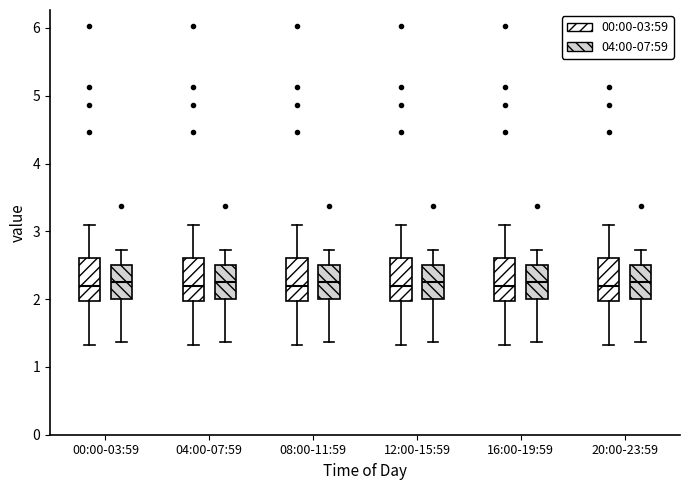

Reading left to right, transcribe this box plot: for each box, give where its median line is, the range the box spans, and where its two whiskers end, as read against the y-axis. The values are not printed on the chart, so give them approximately, as read against the axis.

00:00-03:59 (00:00-03:59): median 2.2, box 2.0 to 2.6, whiskers 1.3 to 3.1
00:00-03:59 (04:00-07:59): median 2.3, box 2.0 to 2.5, whiskers 1.4 to 2.7
04:00-07:59 (00:00-03:59): median 2.2, box 2.0 to 2.6, whiskers 1.3 to 3.1
04:00-07:59 (04:00-07:59): median 2.3, box 2.0 to 2.5, whiskers 1.4 to 2.7
08:00-11:59 (00:00-03:59): median 2.2, box 2.0 to 2.6, whiskers 1.3 to 3.1
08:00-11:59 (04:00-07:59): median 2.3, box 2.0 to 2.5, whiskers 1.4 to 2.7
12:00-15:59 (00:00-03:59): median 2.2, box 2.0 to 2.6, whiskers 1.3 to 3.1
12:00-15:59 (04:00-07:59): median 2.3, box 2.0 to 2.5, whiskers 1.4 to 2.7
16:00-19:59 (00:00-03:59): median 2.2, box 2.0 to 2.6, whiskers 1.3 to 3.1
16:00-19:59 (04:00-07:59): median 2.3, box 2.0 to 2.5, whiskers 1.4 to 2.7
20:00-23:59 (00:00-03:59): median 2.2, box 2.0 to 2.6, whiskers 1.3 to 3.1
20:00-23:59 (04:00-07:59): median 2.3, box 2.0 to 2.5, whiskers 1.4 to 2.7